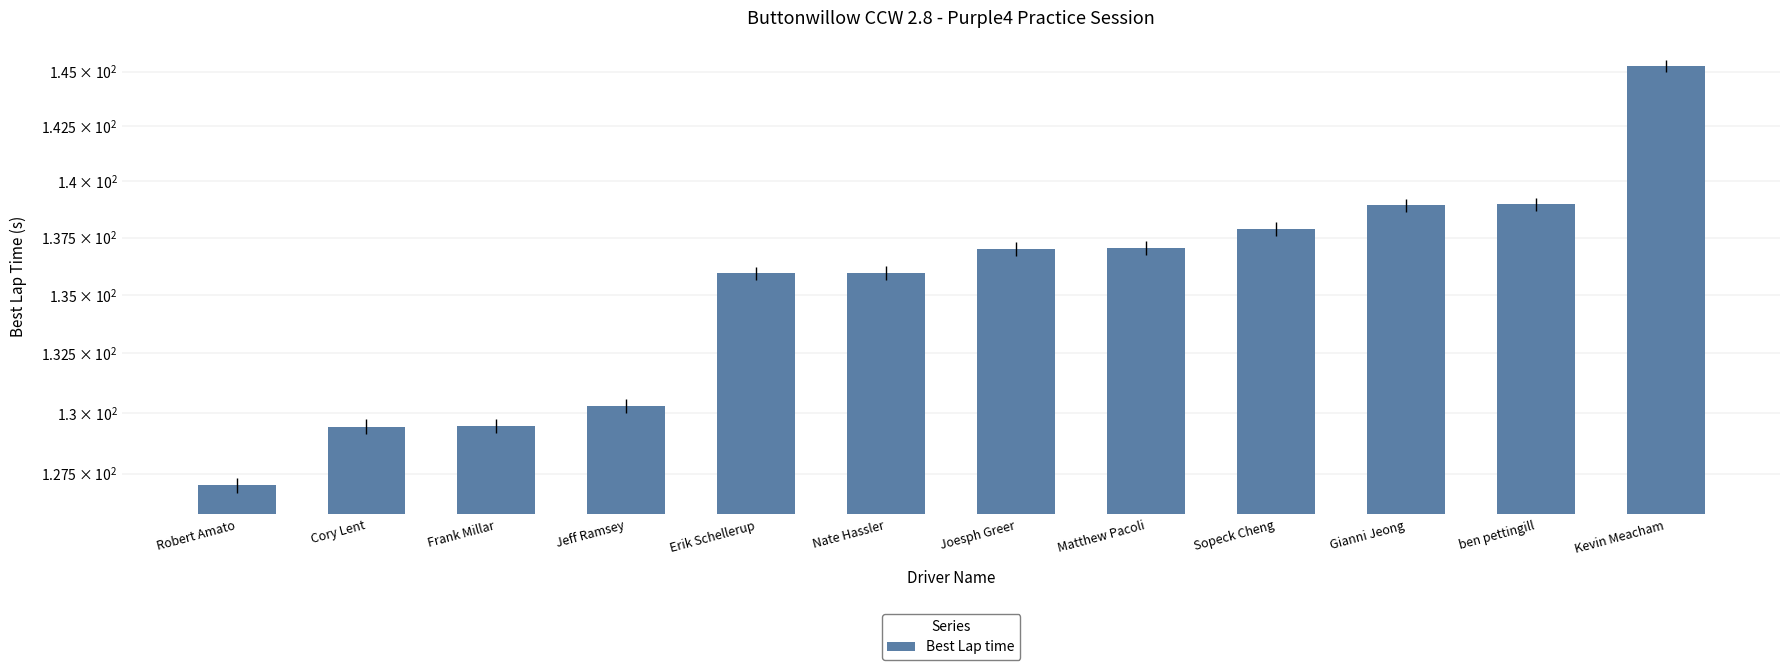

Between Matthew Pacoli and Gianni Jeong, which is larger?

Gianni Jeong